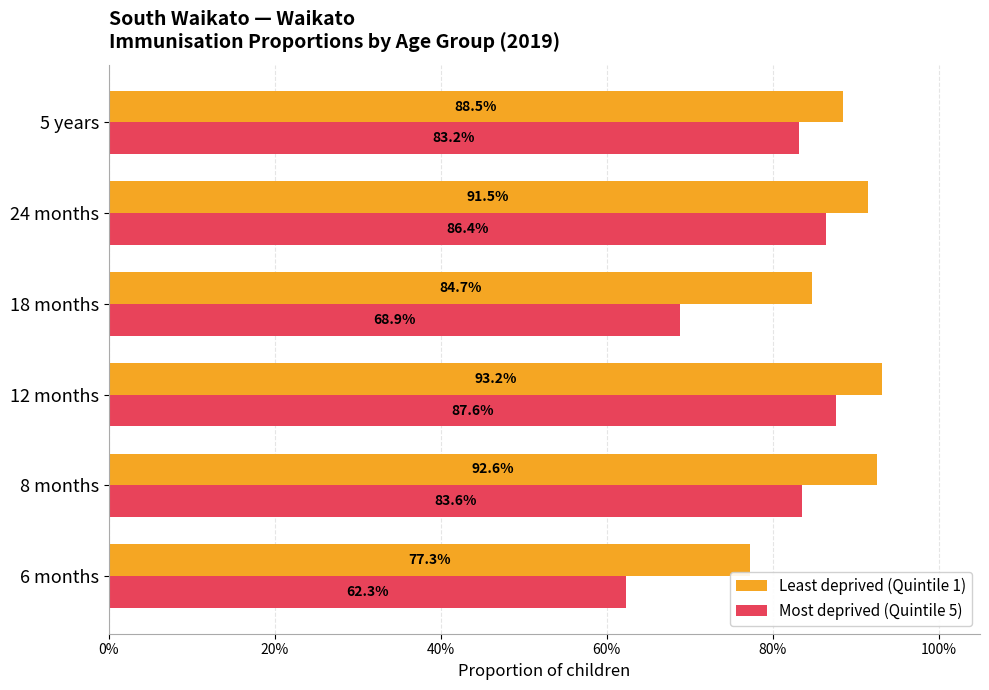

What is the value of the Most deprived (Quintile 5) bar at the 3rd from the left?

0.9